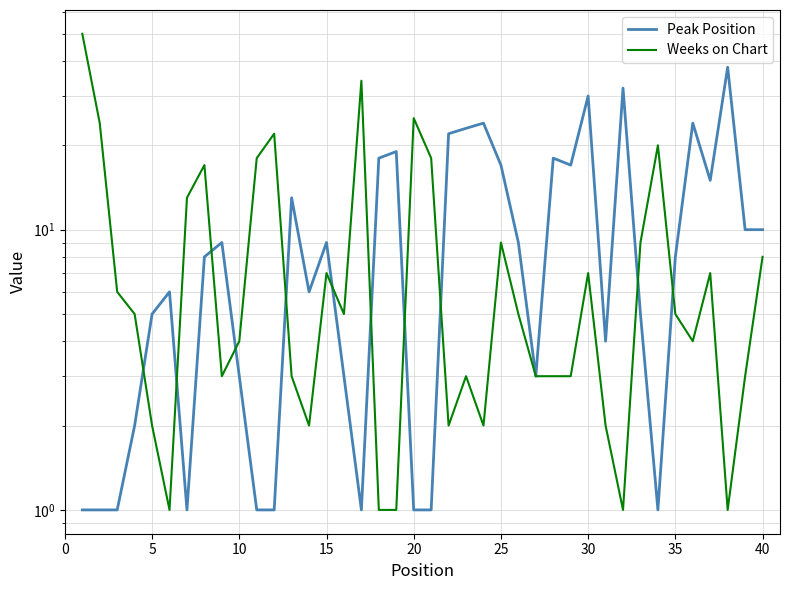

Is this an area chart (filled region under the line)?

No